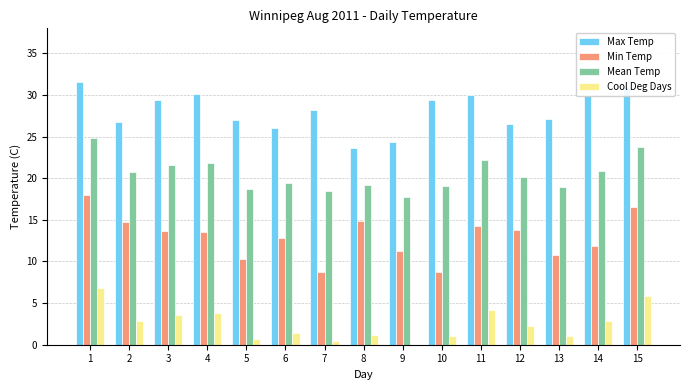

Are the bars grouped side by side (vs. stacked)?

Yes